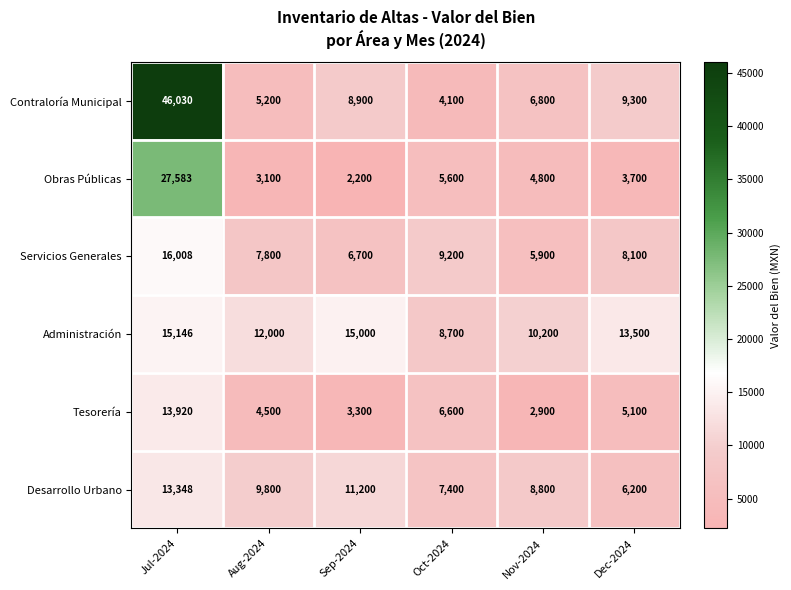

What is the difference between the Desarrollo Urbano values at Sep-2024 and Aug-2024?

1400